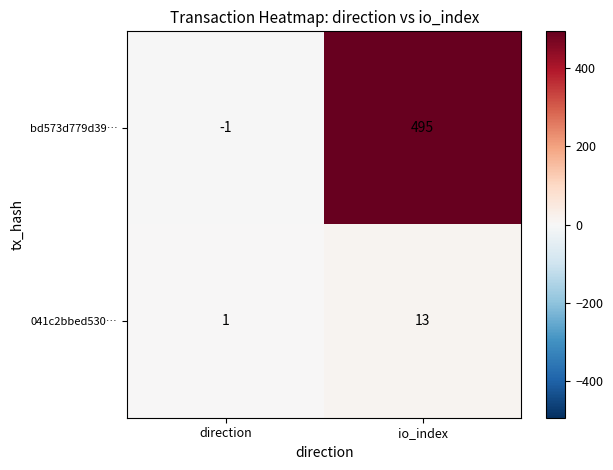

What is the sum of the bd573d779d39… values at direction and io_index?

494